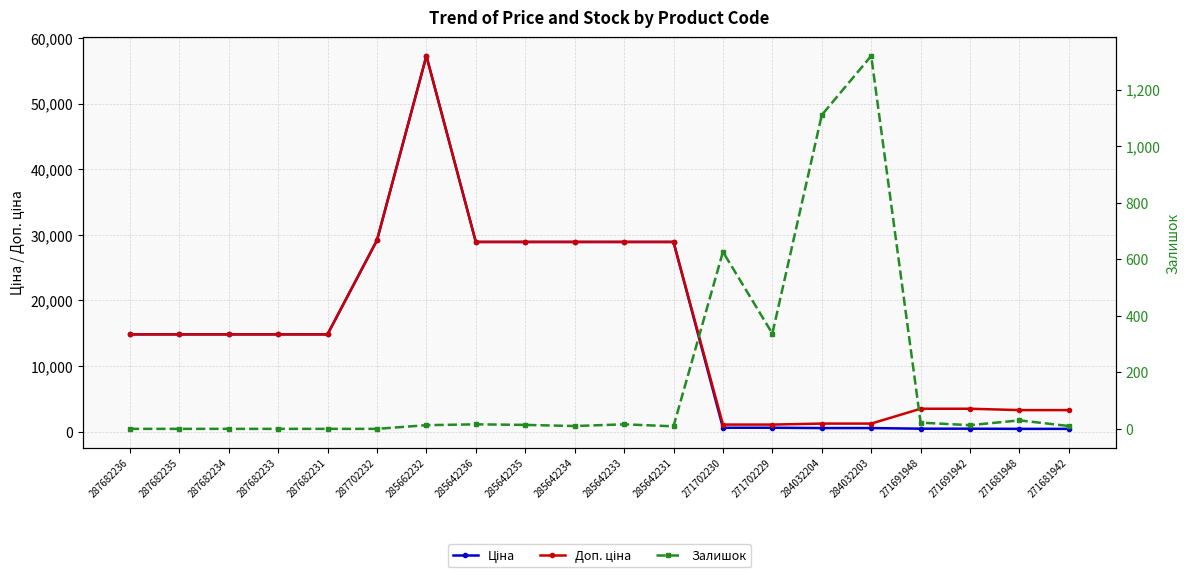

Which series has the largest range (max minus min)?

Ціна